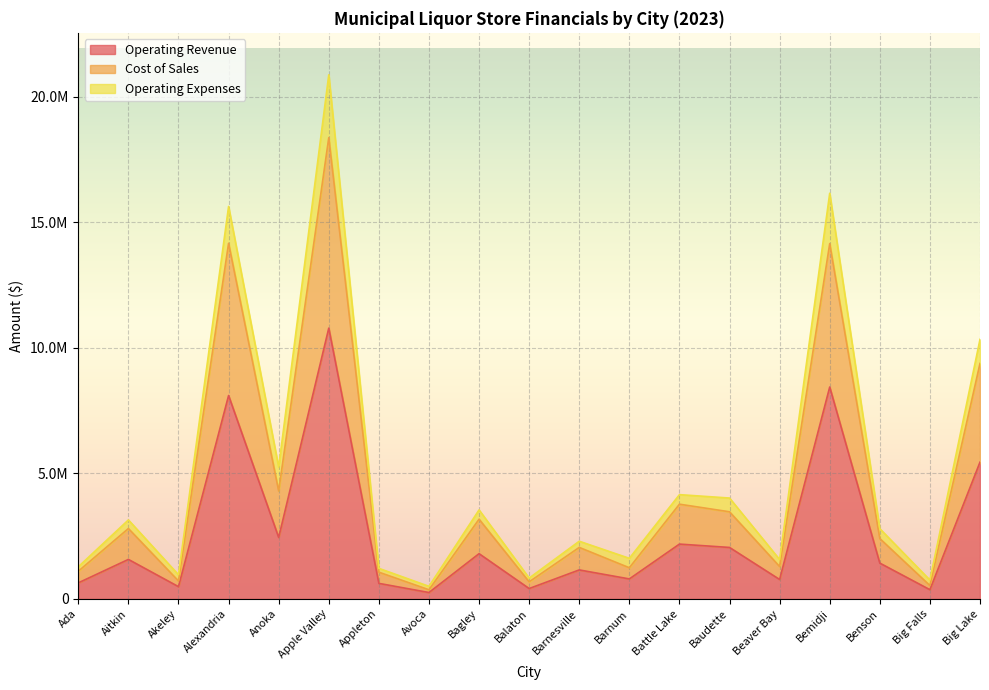

What are all the series names shown in the legend?

Operating Revenue, Cost of Sales, Operating Expenses